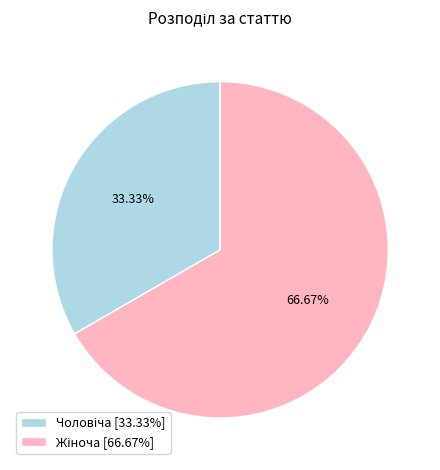

Is there any slice that represents more than half of the pie?

Yes